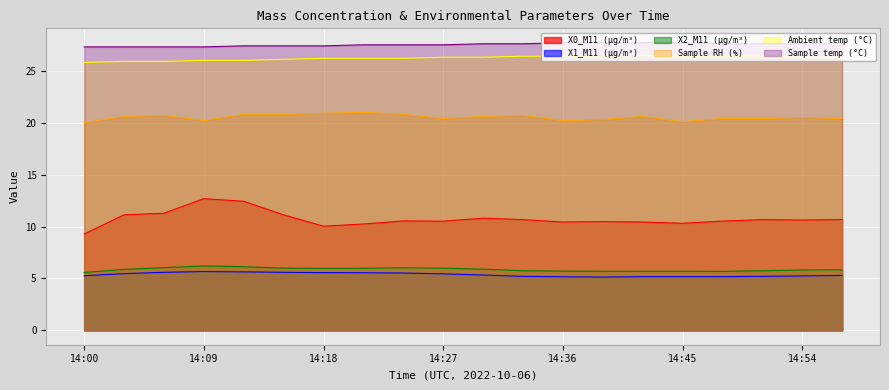

True or false: Ambient temp (°C) and X2_M11 (μg/m³) intersect in this chart.

False